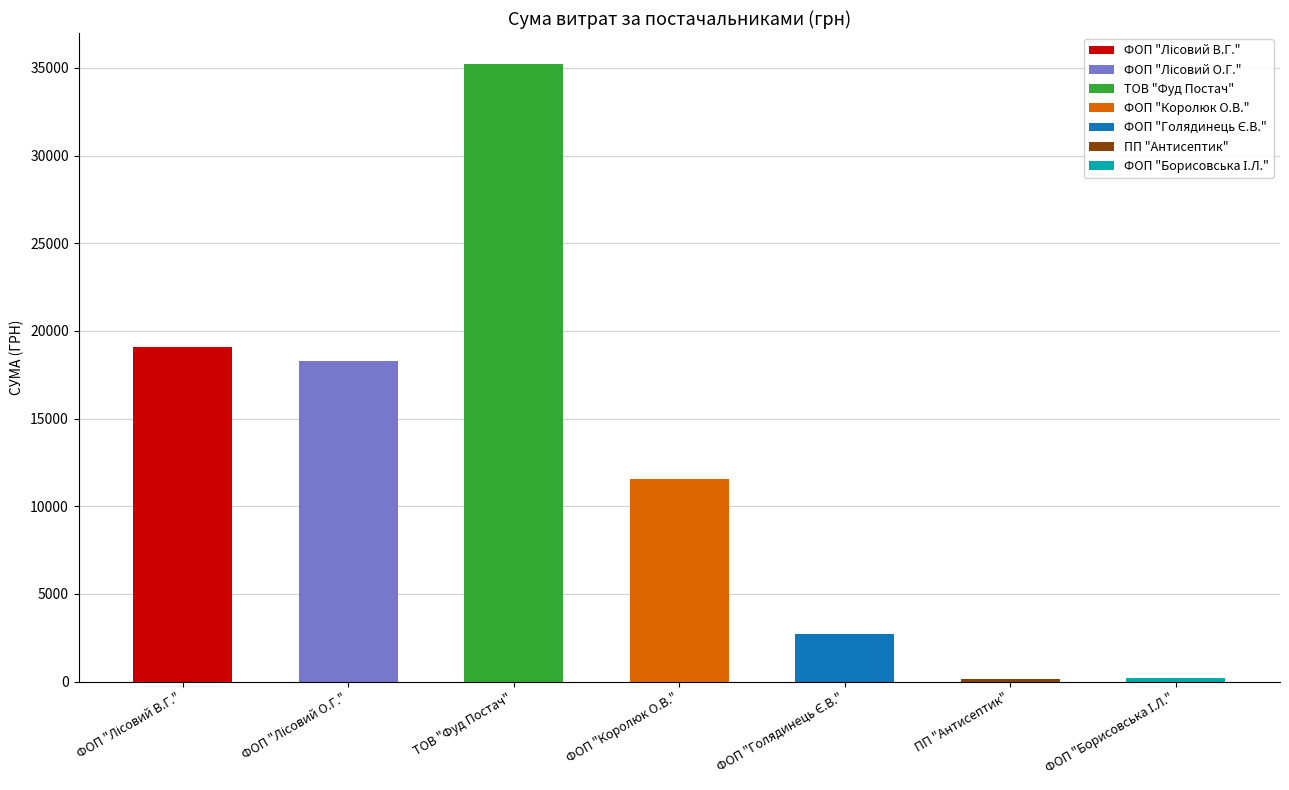

The chart shows a value of 35231.2 at ТОВ "Фуд Постач". True or false?

True